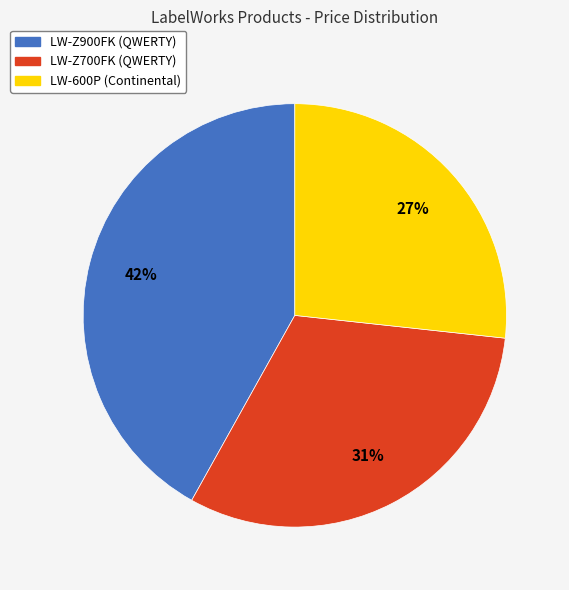

To the nearest percent, what is the average slice percentage?

33%